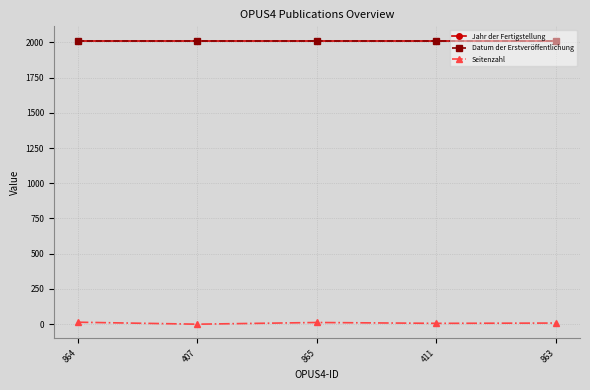

Is this an area chart (filled region under the line)?

No